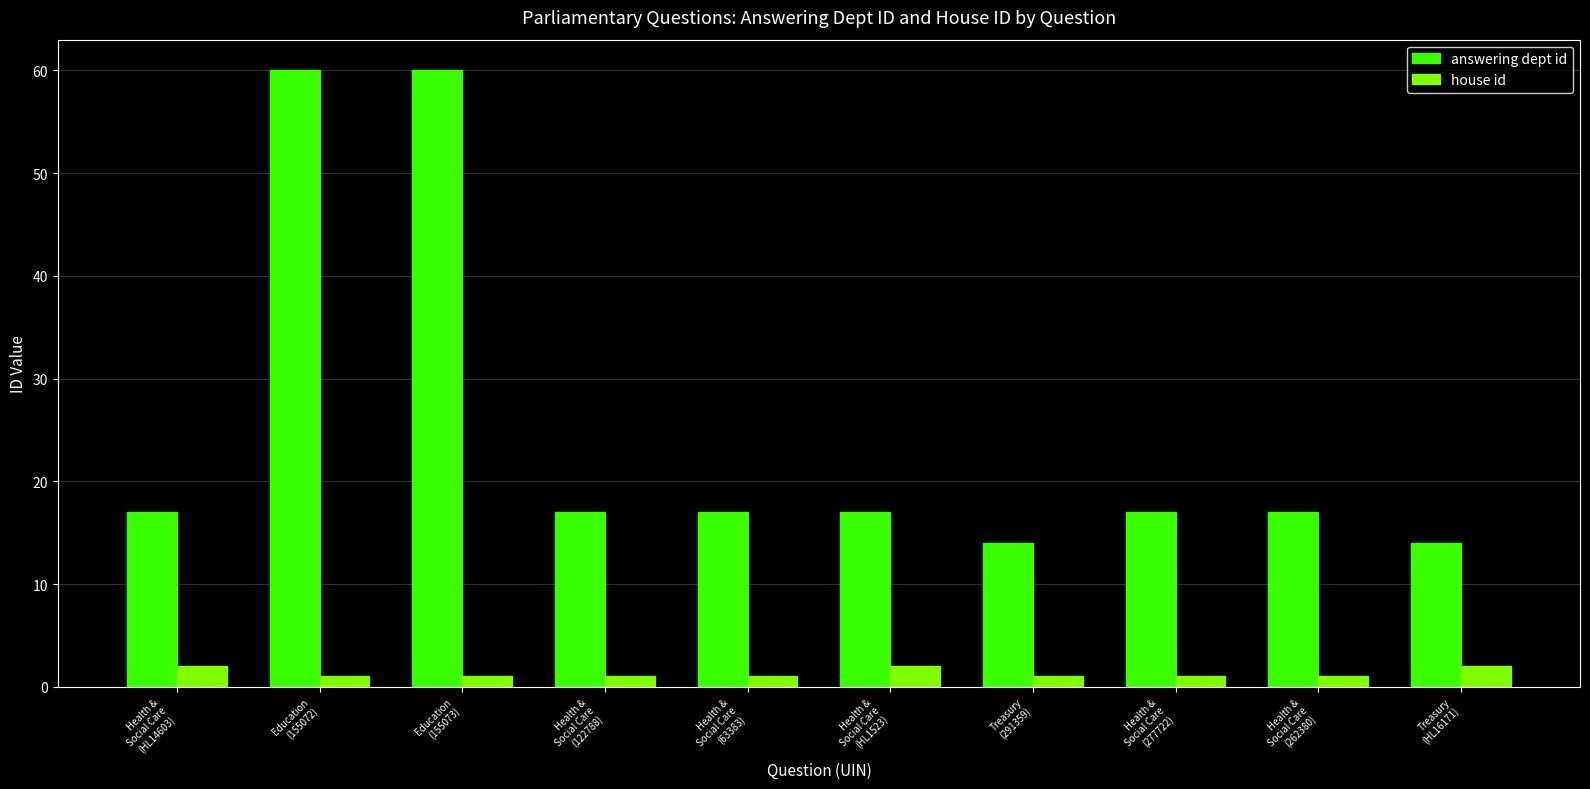

Which series has the largest range (max minus min)?

answering dept id